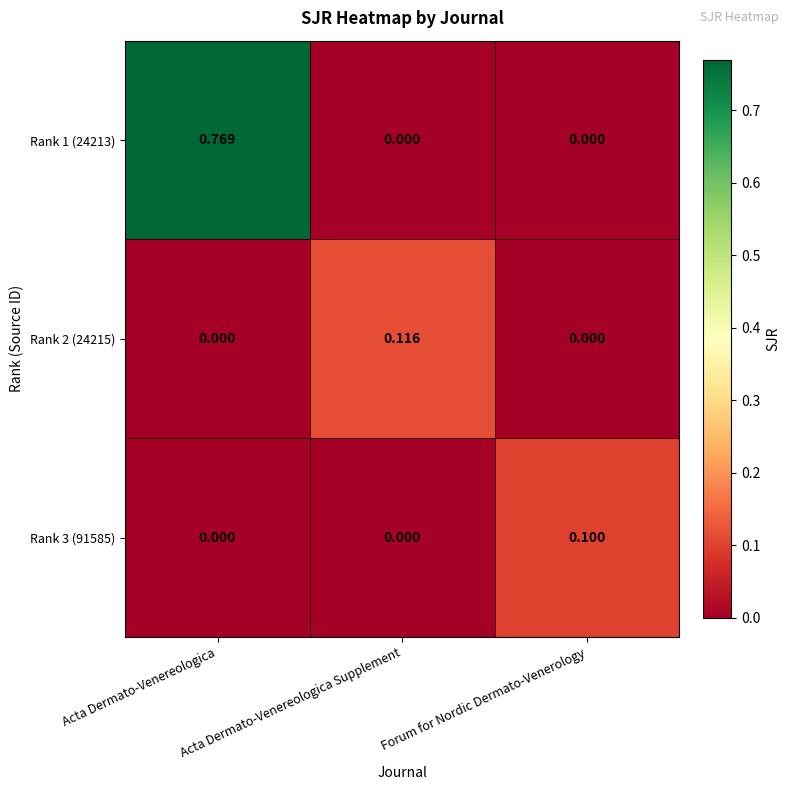

At which category is the sum across all series the highest?

Acta Dermato-Venereologica